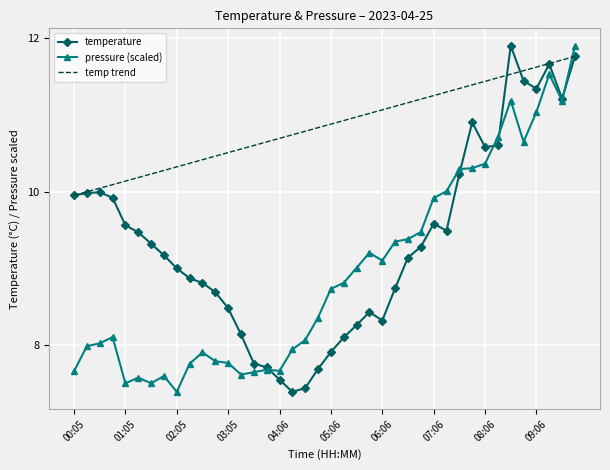

Reading left to right, extract all data points from this chart.

00:05=9.9	00:20=10.0	00:35=10.0	00:50=9.9	01:05=9.6	01:20=9.5	01:35=9.3	01:50=9.2	02:05=9.0	02:20=8.9	02:35=8.8	02:50=8.7	03:05=8.5	03:20=8.1	03:35=7.8	03:51=7.7	04:06=7.5	04:21=7.4	04:36=7.4	04:51=7.7	05:06=7.9	05:21=8.1	05:36=8.3	05:51=8.4	06:06=8.3	06:21=8.7	06:36=9.1	06:51=9.3	07:06=9.6	07:21=9.5	07:36=10.2	07:51=10.9	08:06=10.6	08:21=10.6	08:36=11.9	08:51=11.4	09:06=11.3	09:21=11.7	09:36=11.2	09:51=11.8